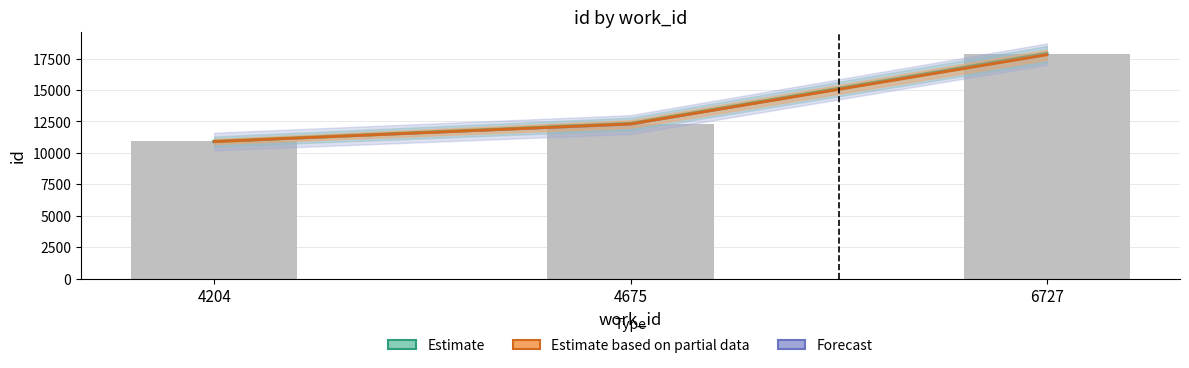

Reading left to right, extract all data points from this chart.

Estimate: 4204=10911	4675=12329	6727=17900
Estimate based on partial data: 4204=10900	4675=12300	6727=17800
Forecast: 4204=10900	4675=12250	6727=17850